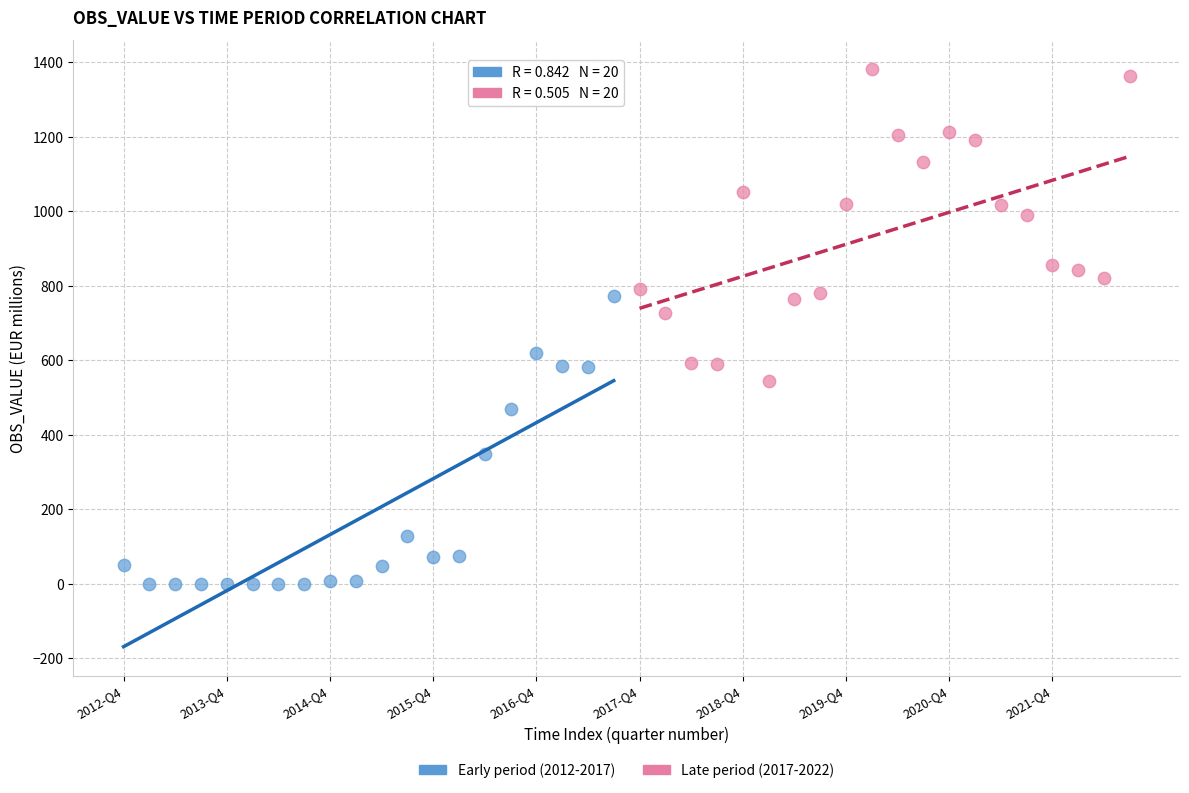

Which series reaches the maximum Y coordinate?

Late period (2017-2022)